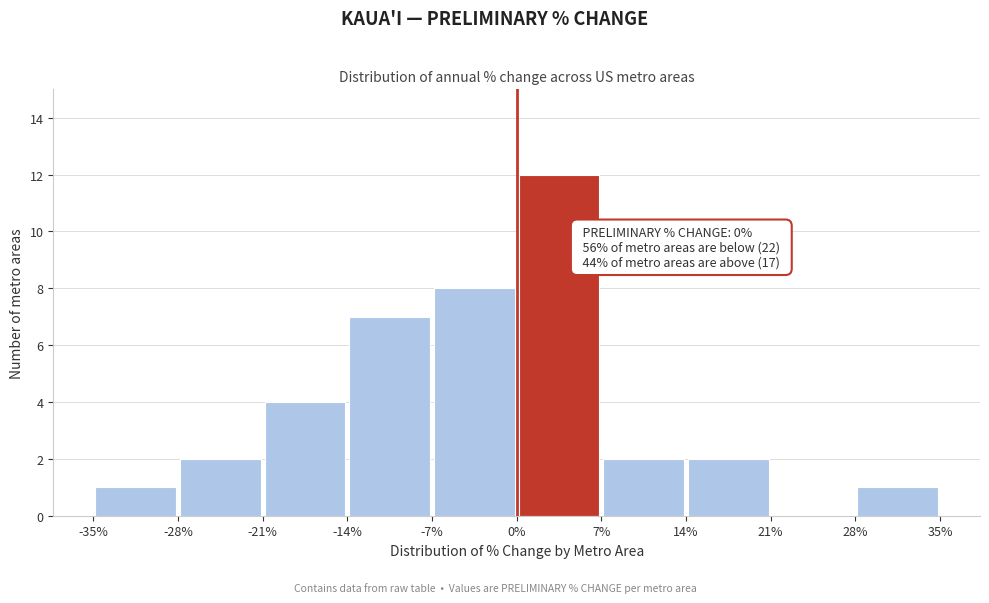

Which range on the x-axis has the tallest bar?

0% to 7%